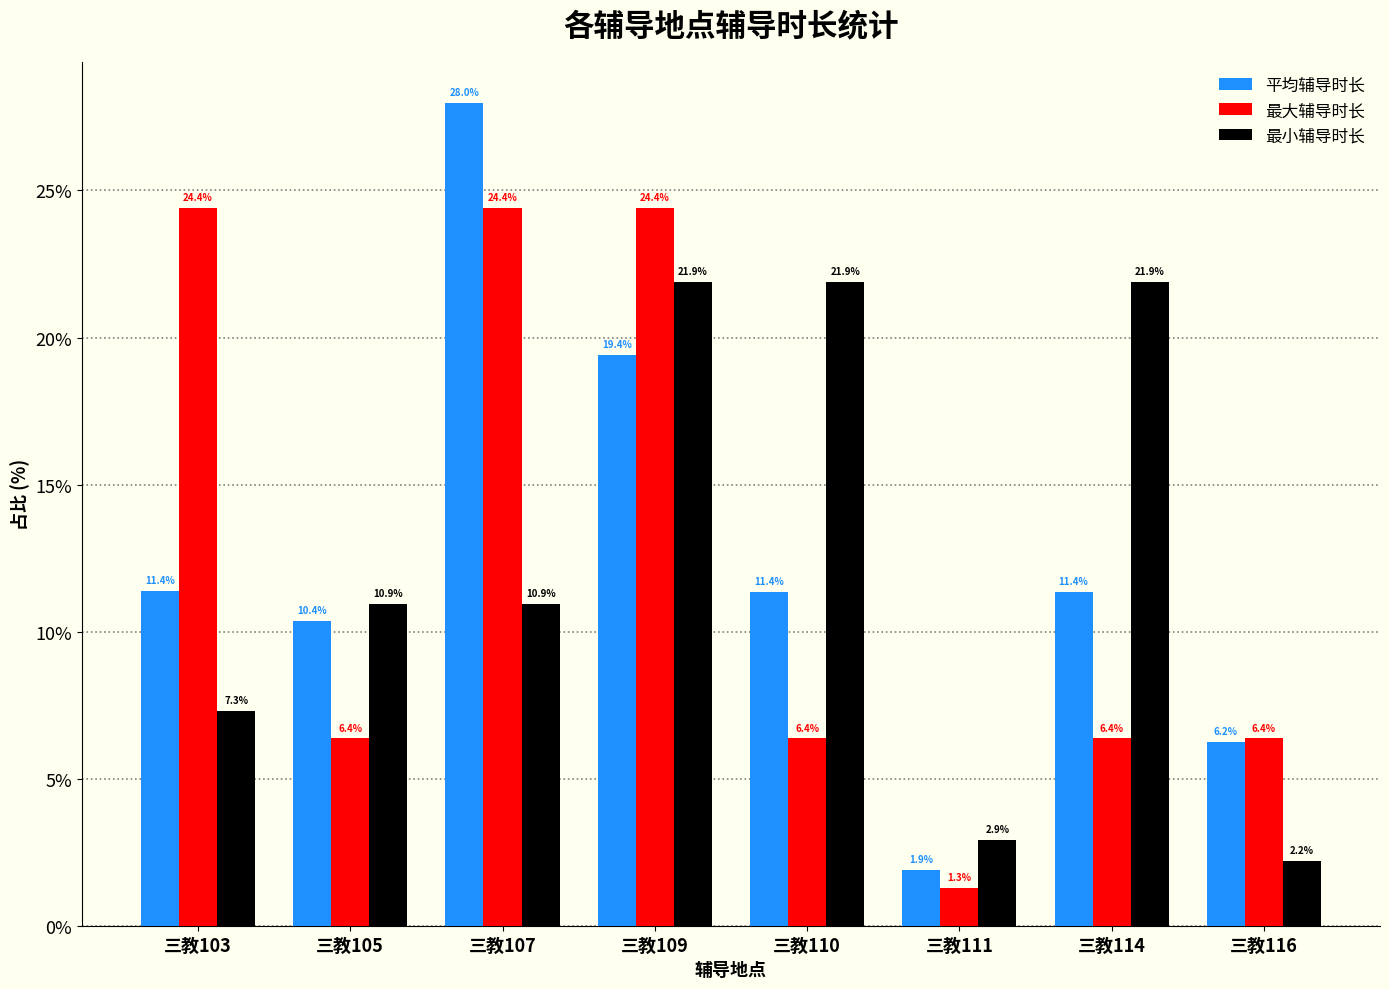

True or false: 平均辅导时长 has a value of 10.3 at 三教116.

False